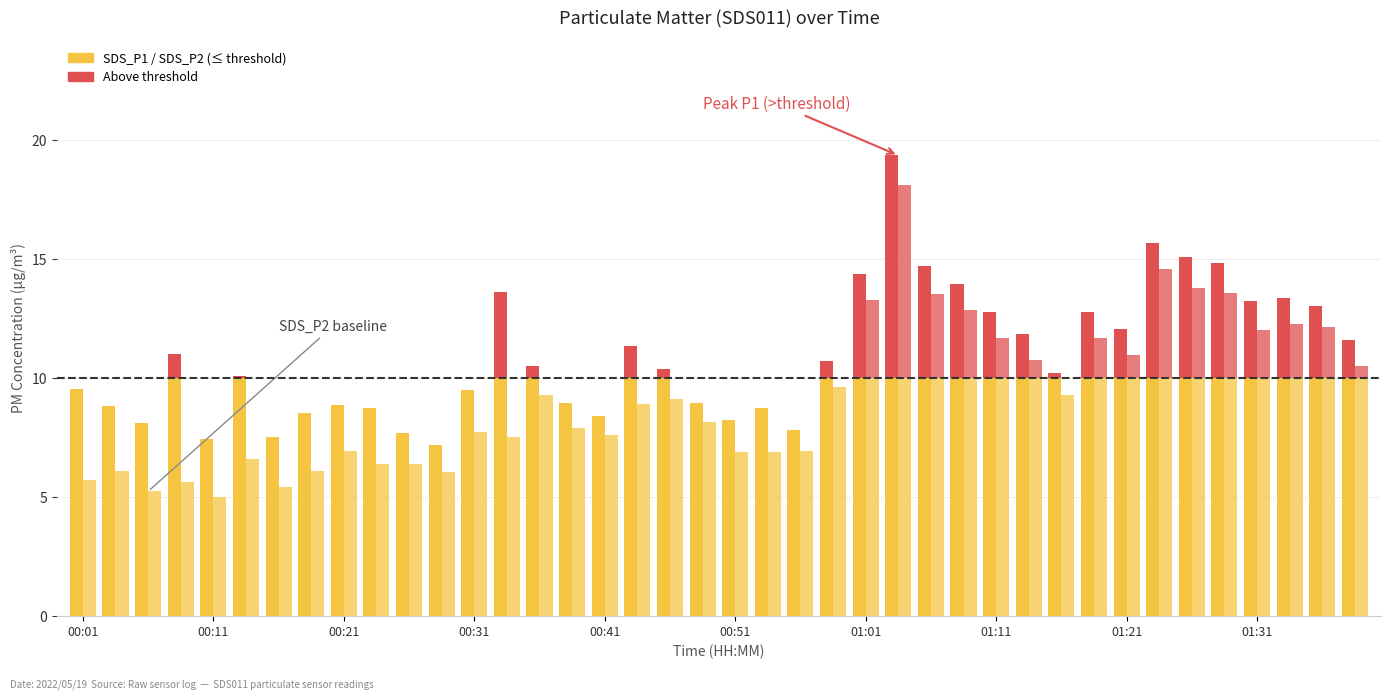

How many data points in SDS_P2 are less than 8?

19